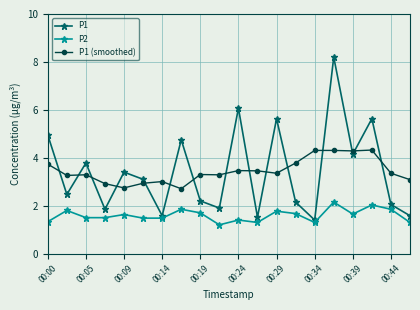

List the series in order of their peak value, highest first.

P1, P1 (smoothed), P2